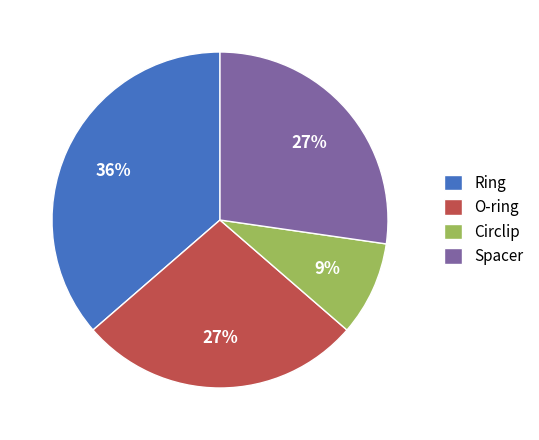

The O-ring slice represents 14% of the pie. True or false?

False